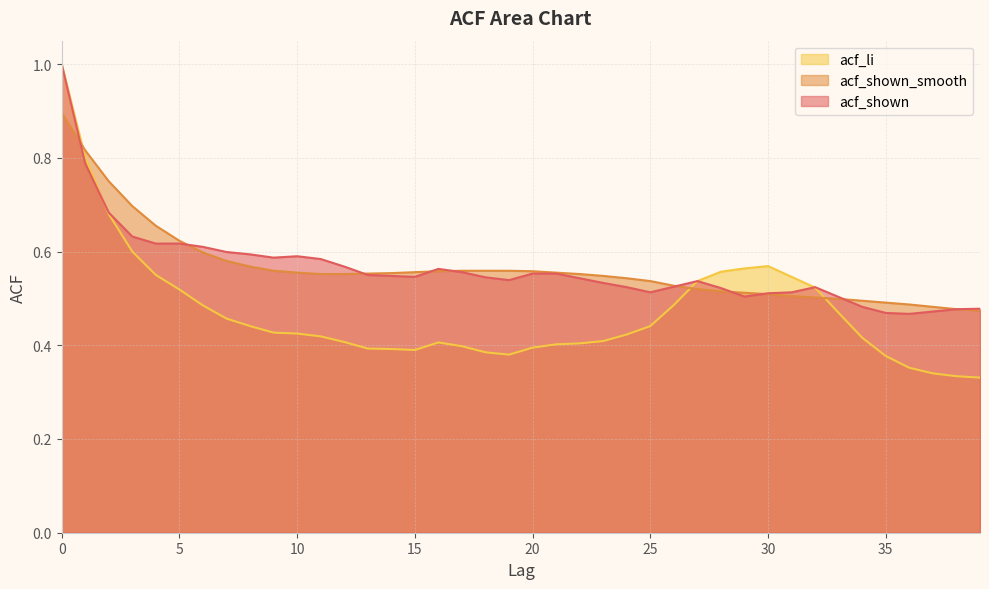

How many lines are shown in the chart?

3